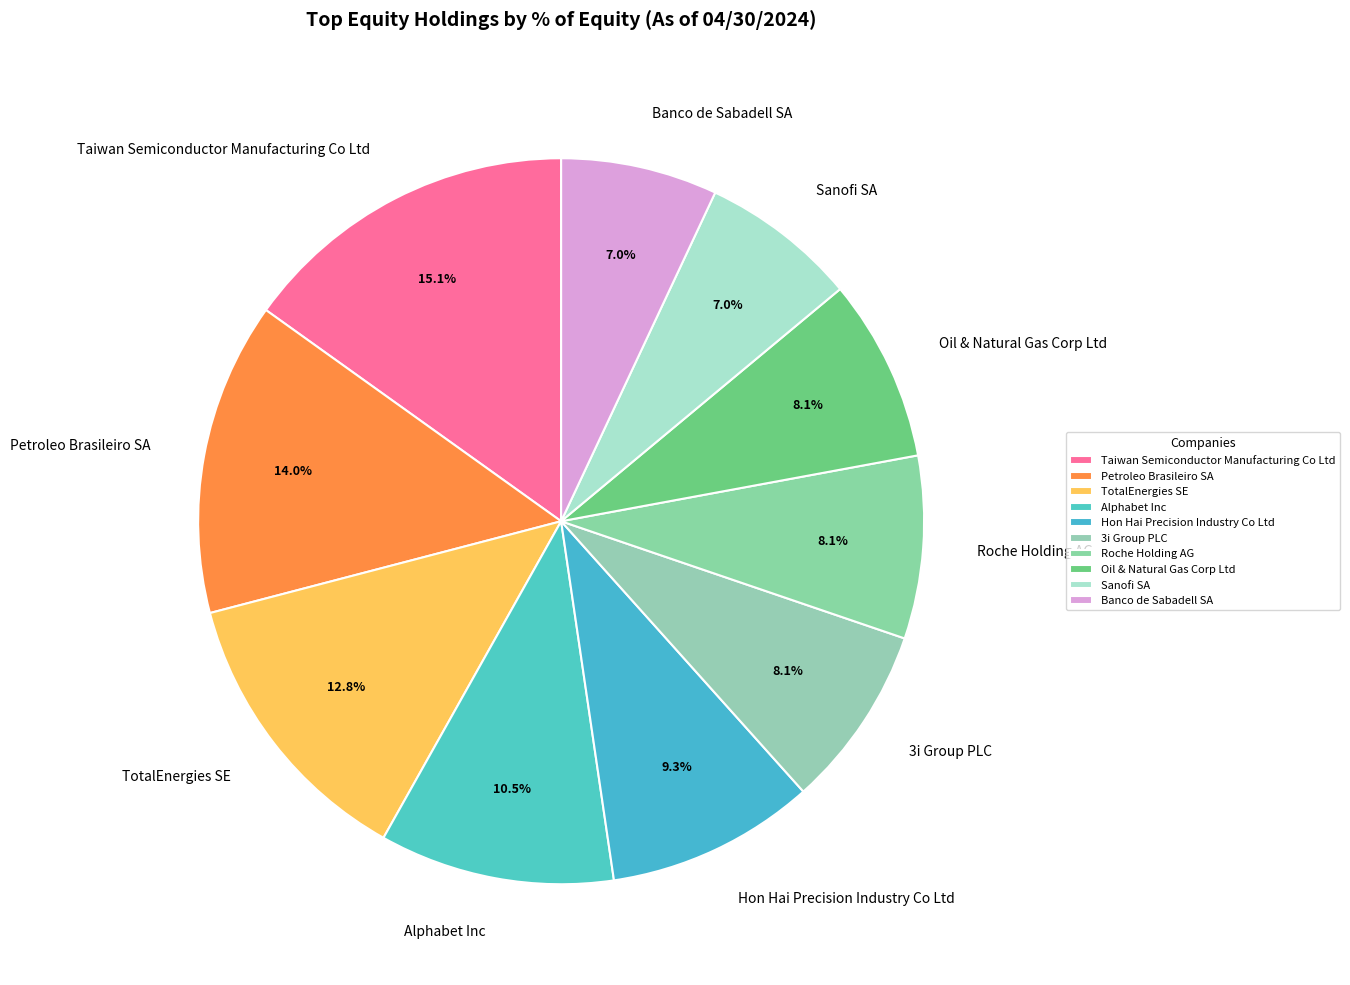

Does Alphabet Inc account for over 50% of the chart?

No